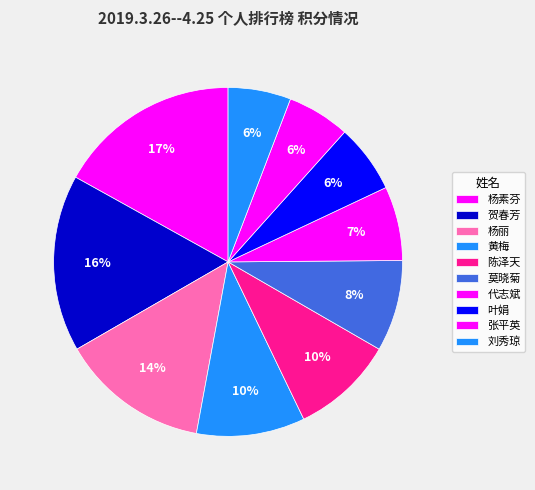

To the nearest percent, what is the difference between the 黄梅 and 代志斌 slice percentages?

3%